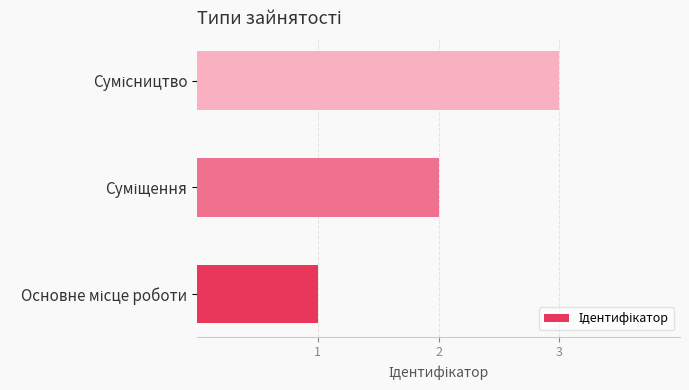

What is the minimum value shown in the chart?

1